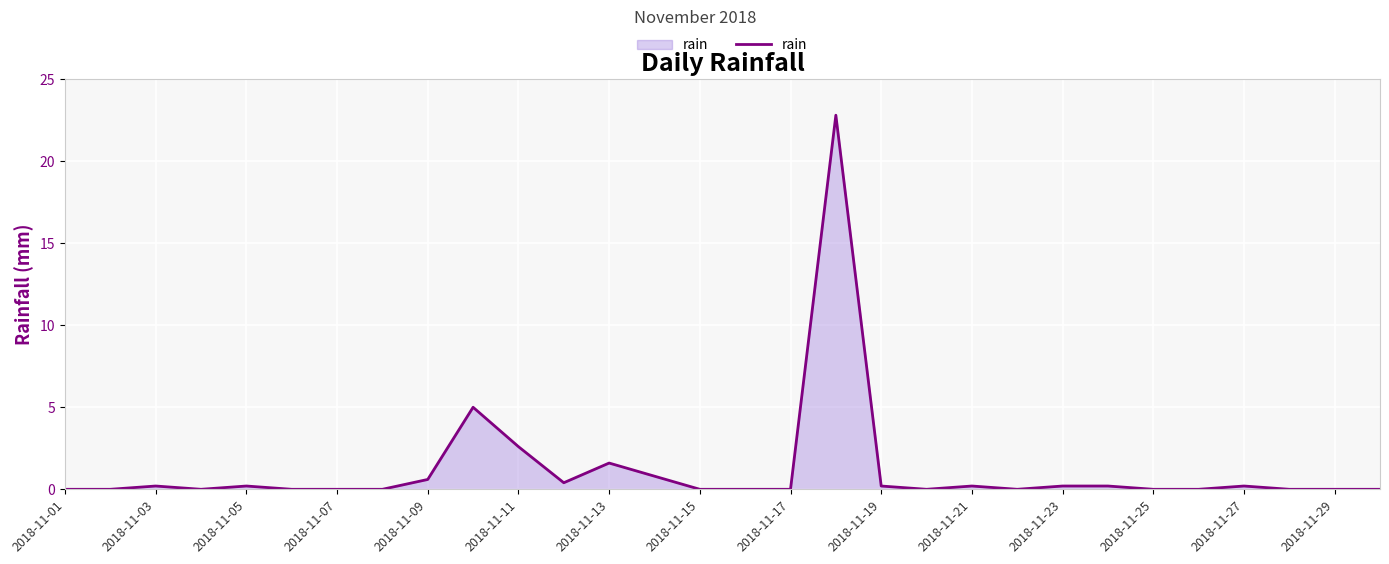

Reading left to right, transcribe all the data shown in this chart.

0.0	0.0	0.2	0.0	0.2	0.0	0.0	0.0	0.6	5.0	2.6	0.4	1.6	0.8	0.0	0.0	0.0	22.8	0.2	0.0	0.2	0.0	0.2	0.2	0.0	0.0	0.2	0.0	0.0	0.0